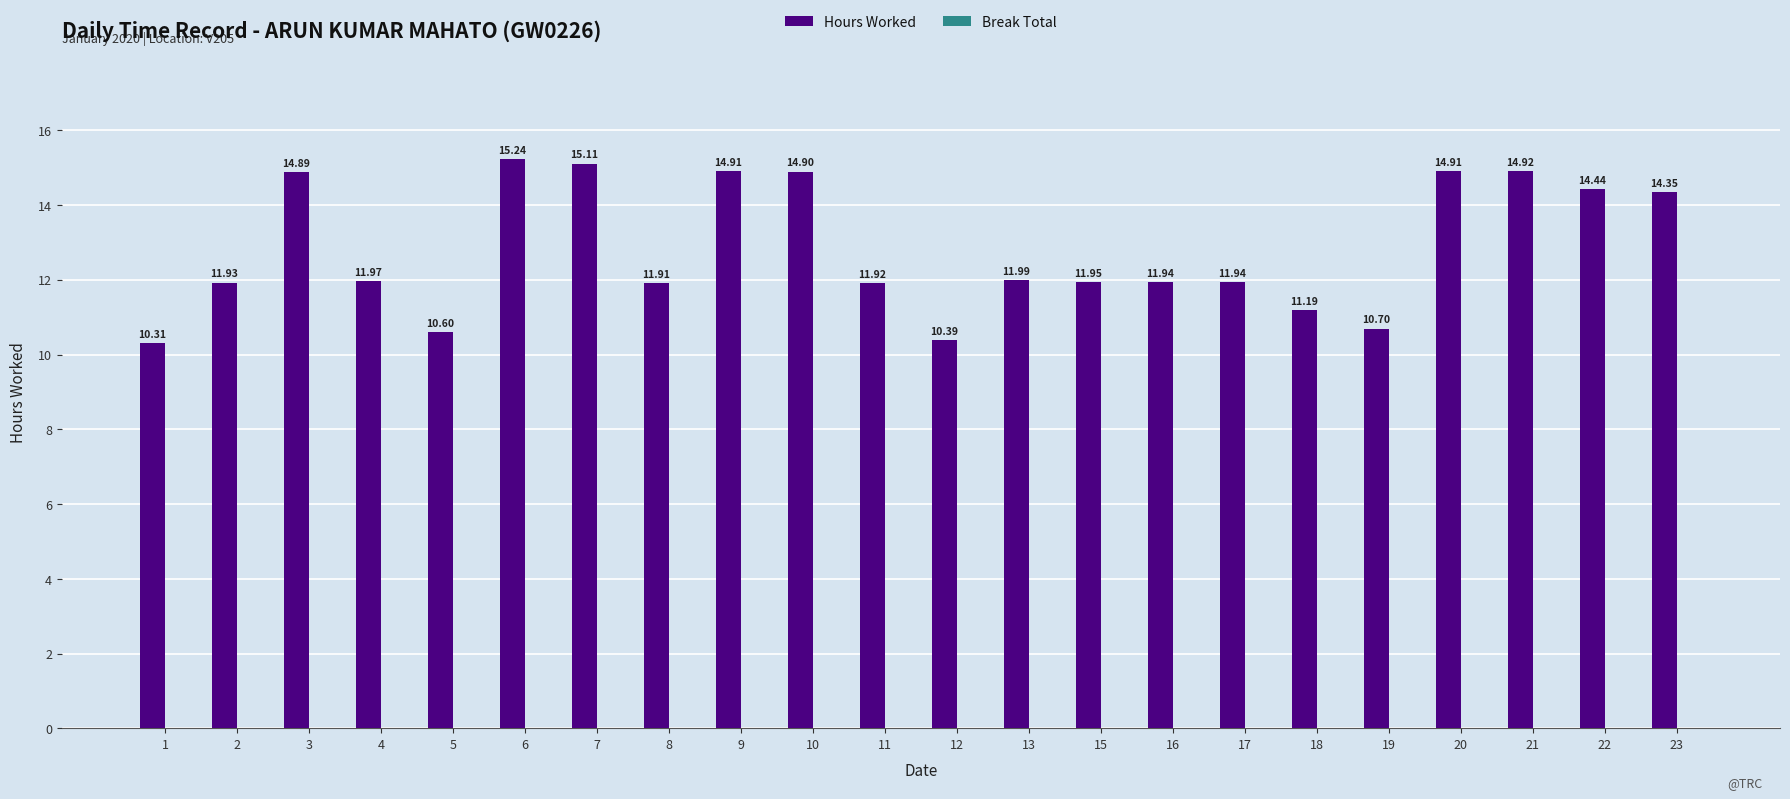

Are the bars grouped side by side (vs. stacked)?

No